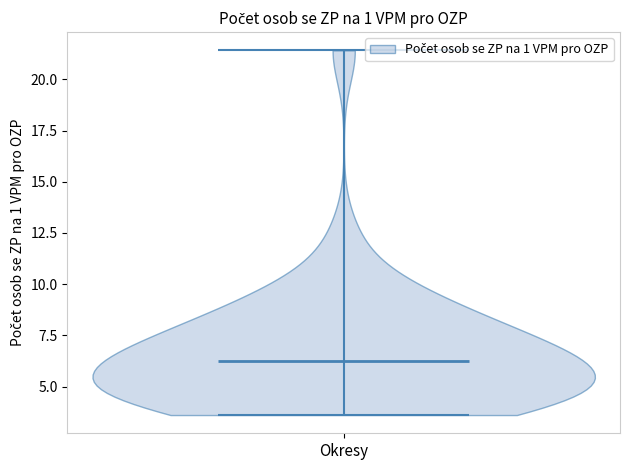

What is the highest point the violin for Okresy reaches on the y-axis? The values are not printed on the chart, so give them approximately, as read against the axis.

21.5